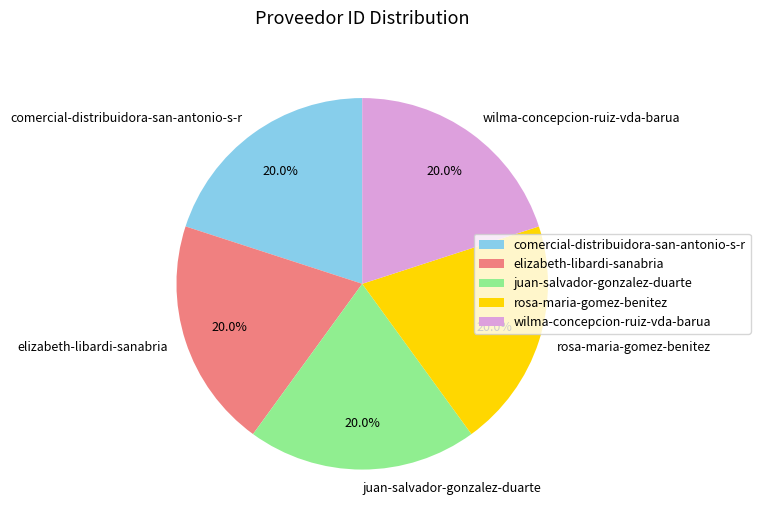

Is it true that elizabeth-libardi-sanabria is 20% of the pie?

True